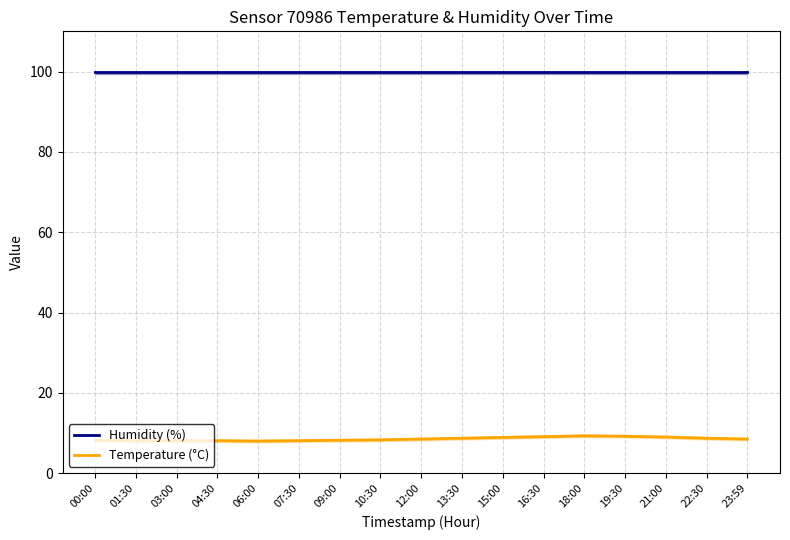

The value of Humidity (%) at 19:30 is 40.3. True or false?

False